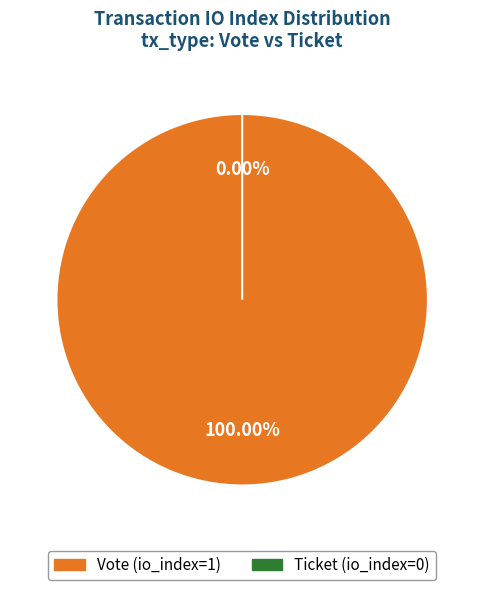

What is the smallest slice in the pie chart?

Ticket (io_index=0)